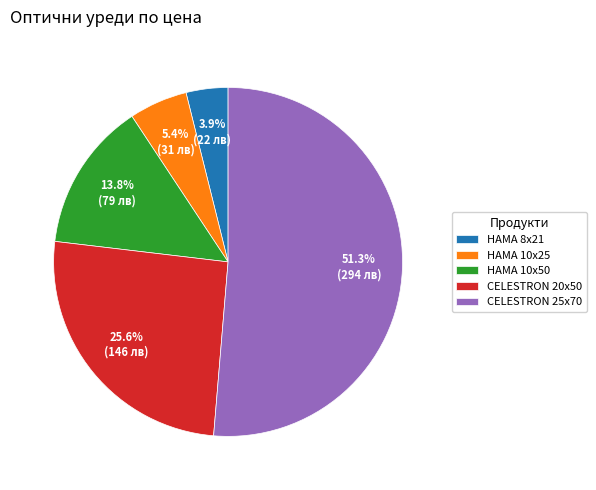

Count the number of slices in the pie.

5